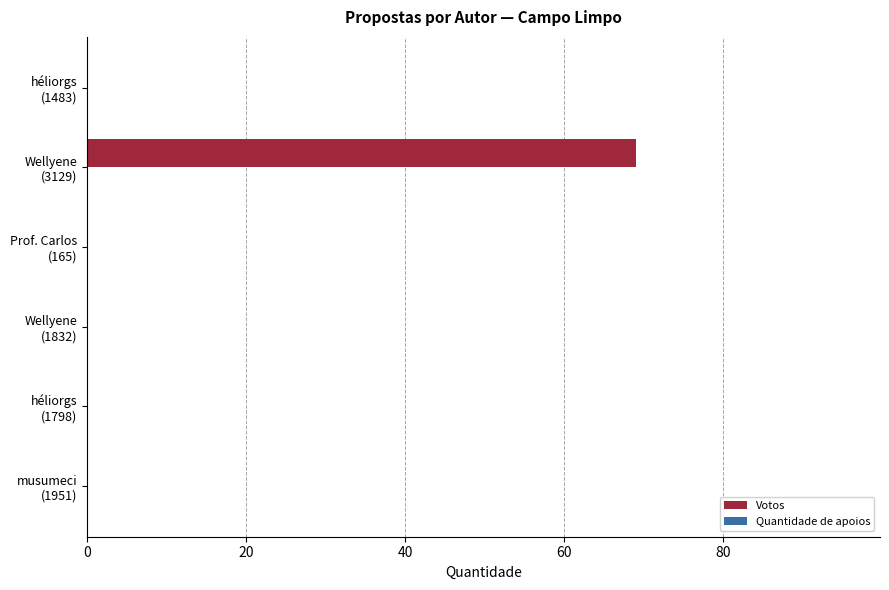

What is the sum of all values?

69